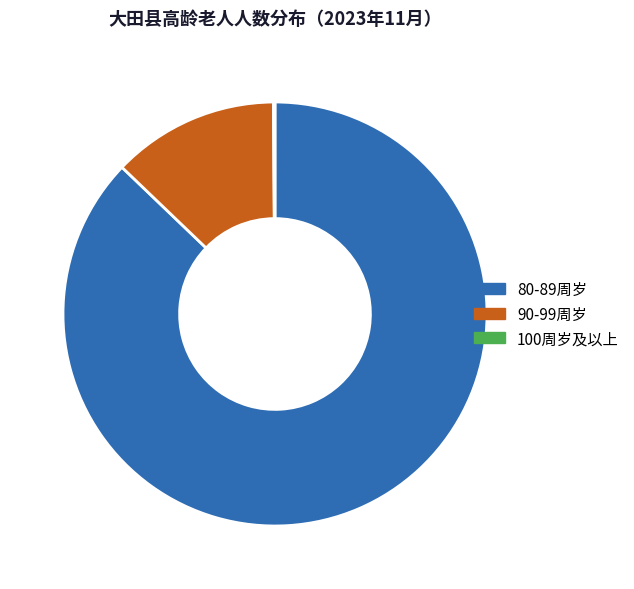

Does 80-89周岁 account for over 50% of the chart?

Yes